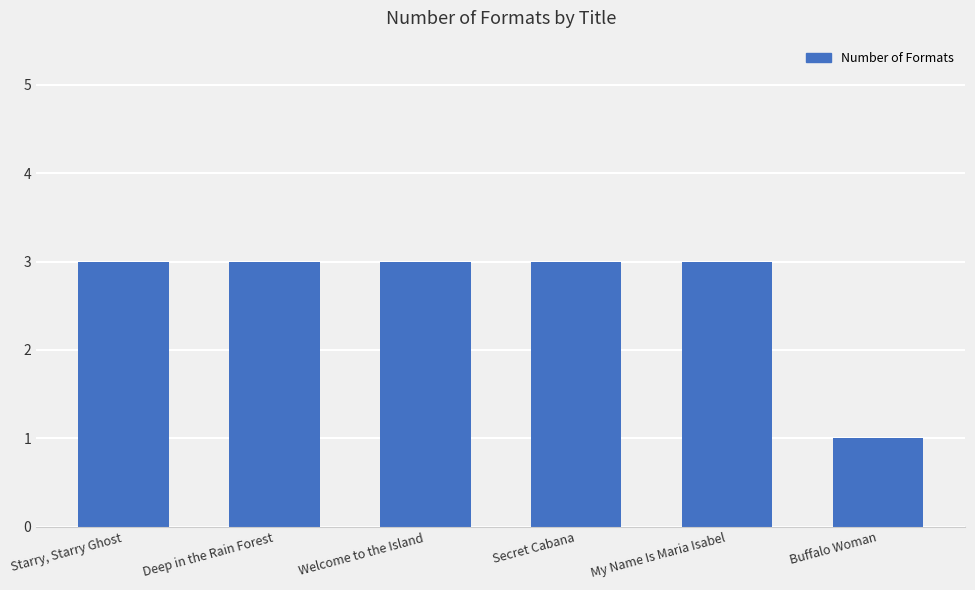

Read the value at Deep in the Rain Forest.

3